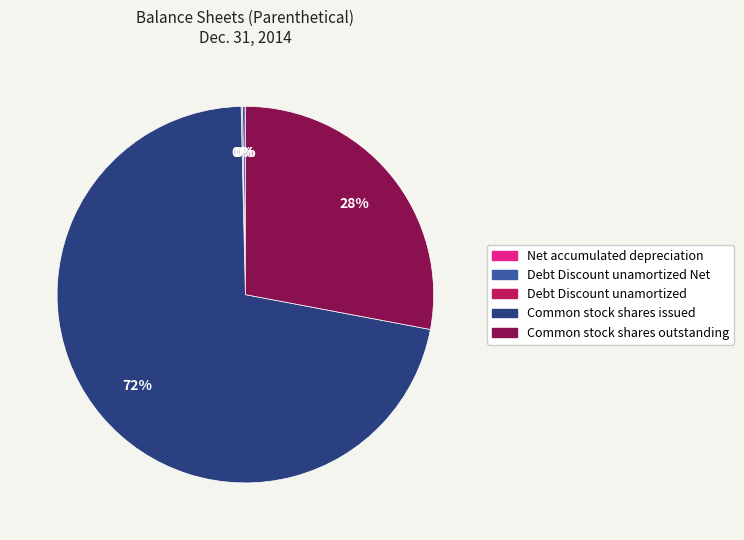

To the nearest percent, what is the average slice percentage?

20%